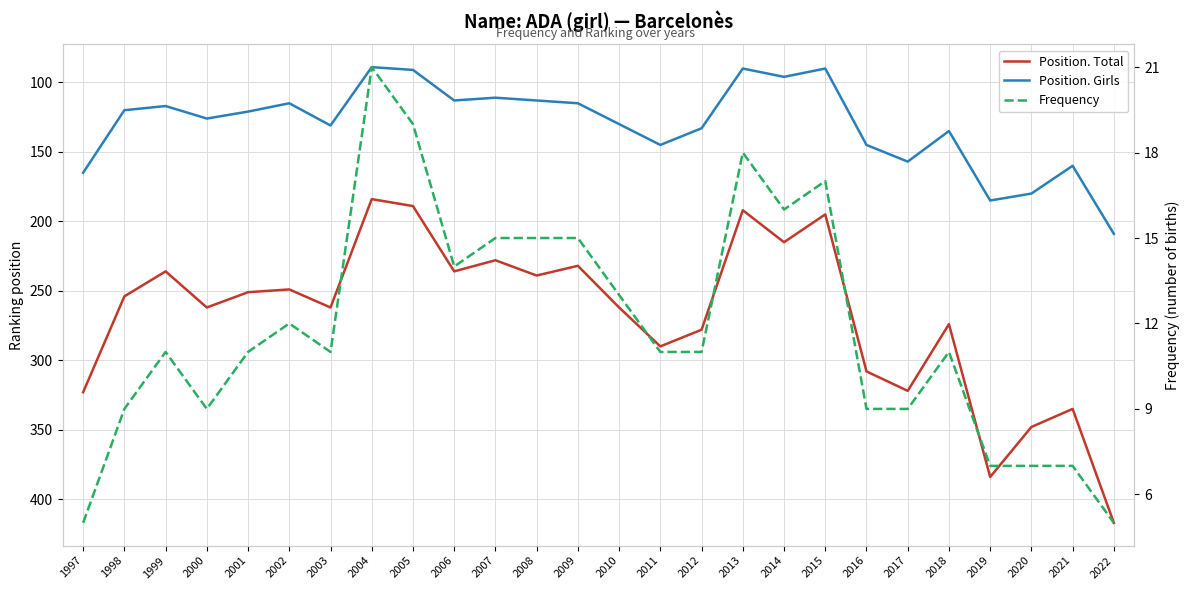

Where is Position. Total nearest to the value 300?

2016